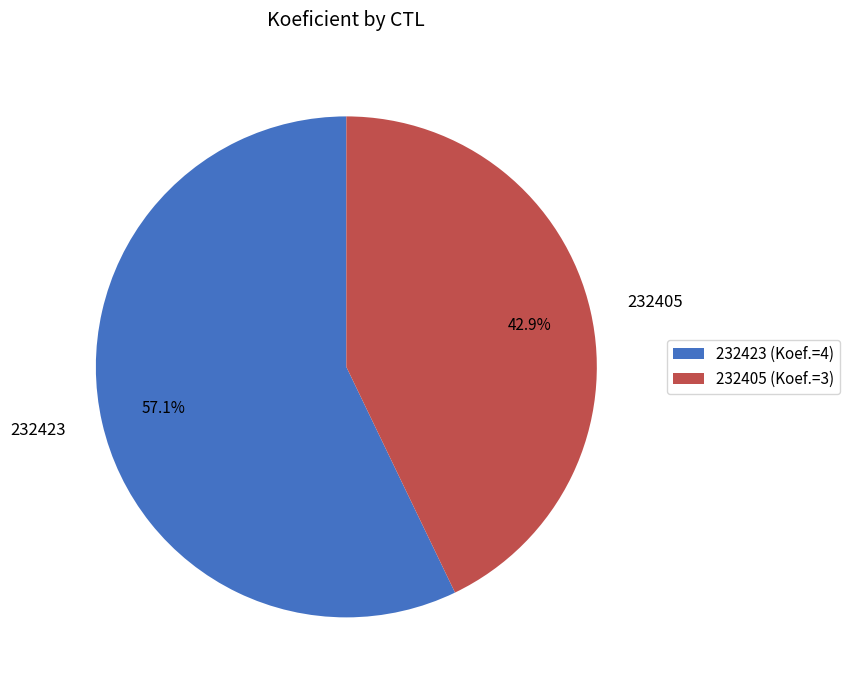

To the nearest percent, what is the difference between the largest and smallest slice percentages?

14%